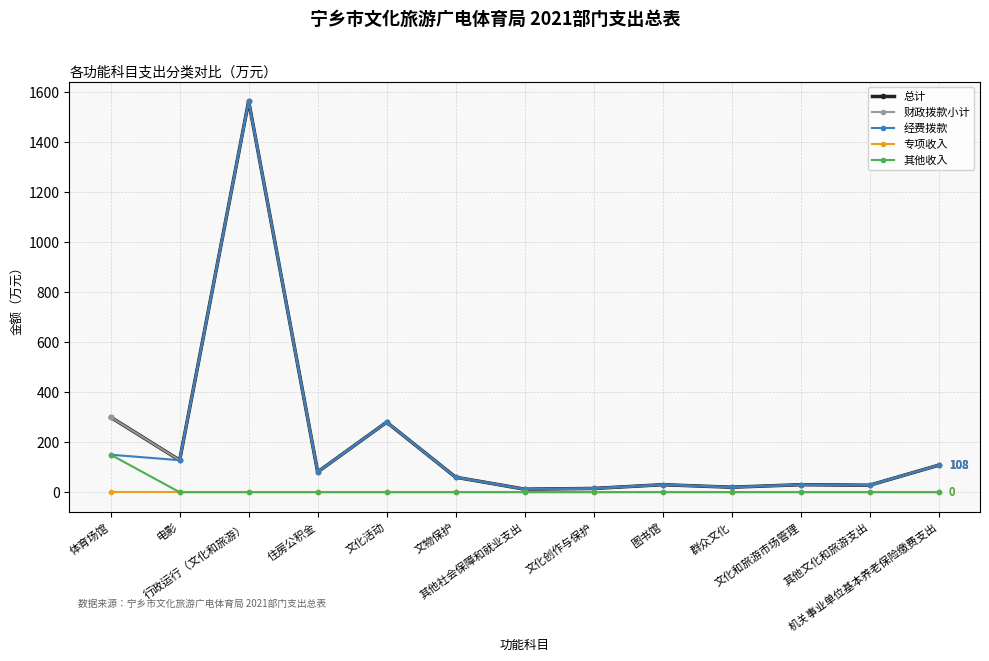

The 财政拨款小计 series shows 497.0 at 体育场馆. True or false?

False